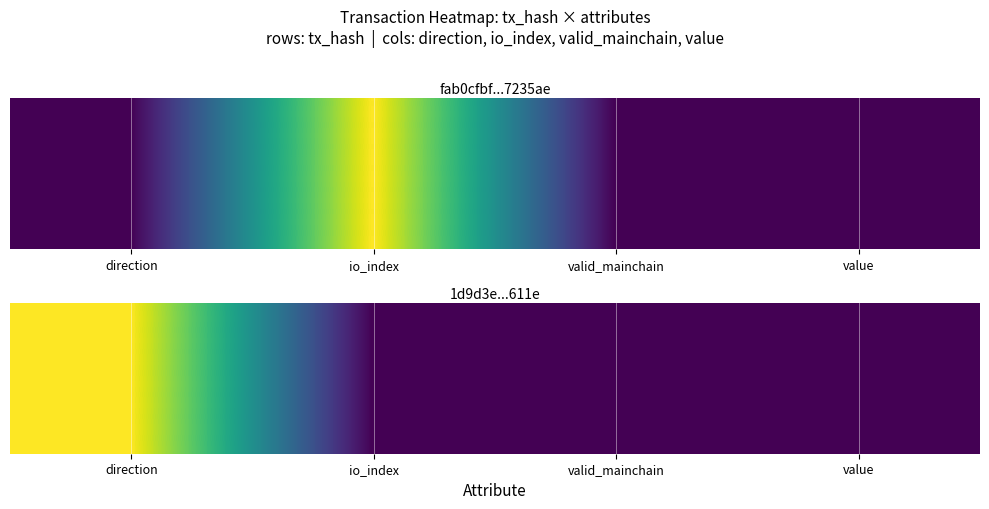

At which category is the sum across all series the highest?

direction